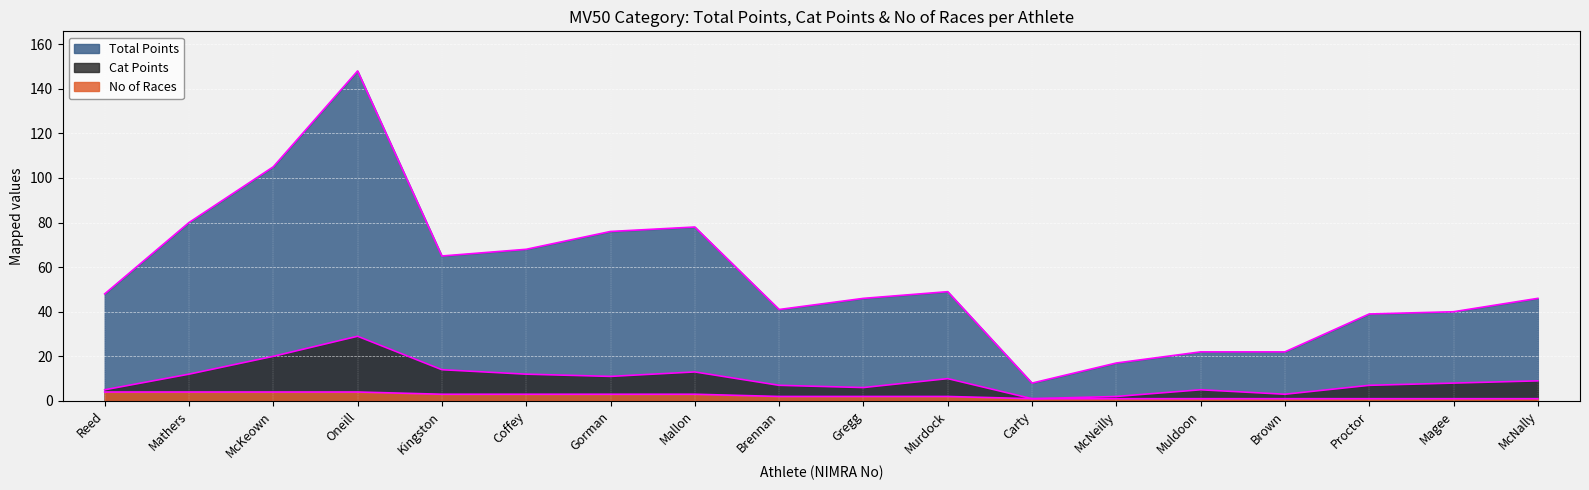

True or false: No of Races and Cat Points intersect in this chart.

False